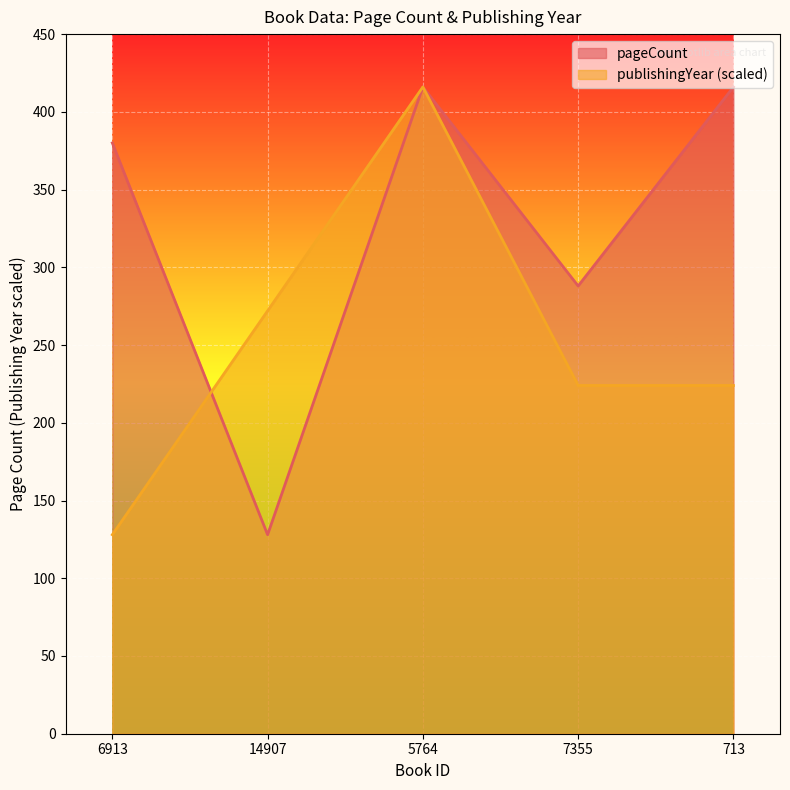

Reading right to left, transcribe all the data shown in this chart.

pageCount: 713=416	7355=288	5764=416	14907=128	6913=380
publishingYear: 713=224	7355=224	5764=416	14907=272	6913=128